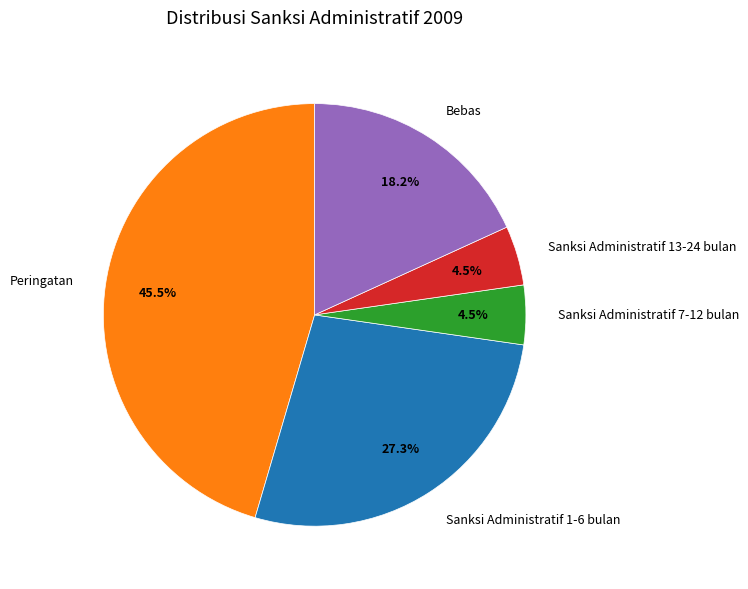

Is there any slice that represents more than half of the pie?

No